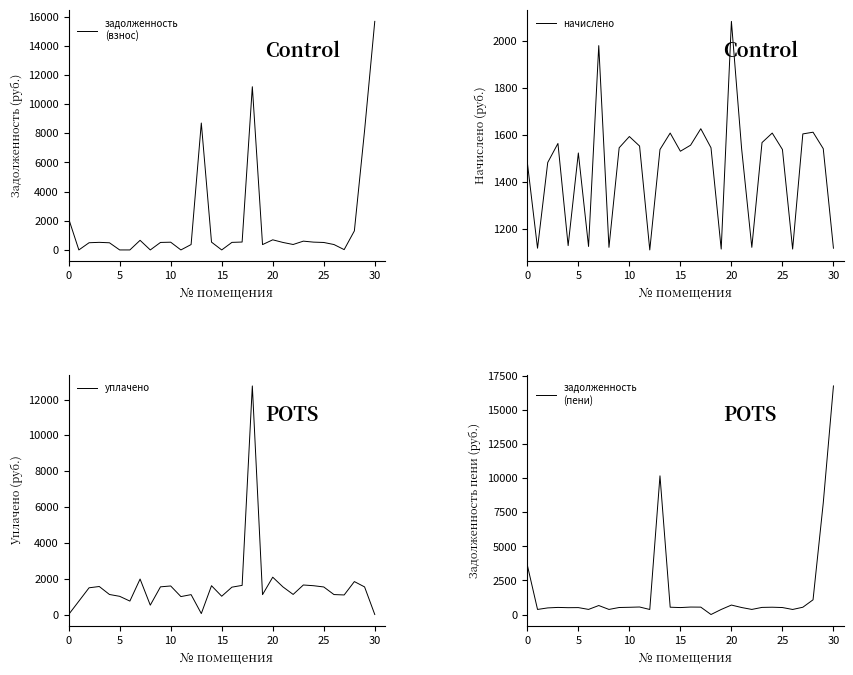

Which category has the lowest value across all series?

5